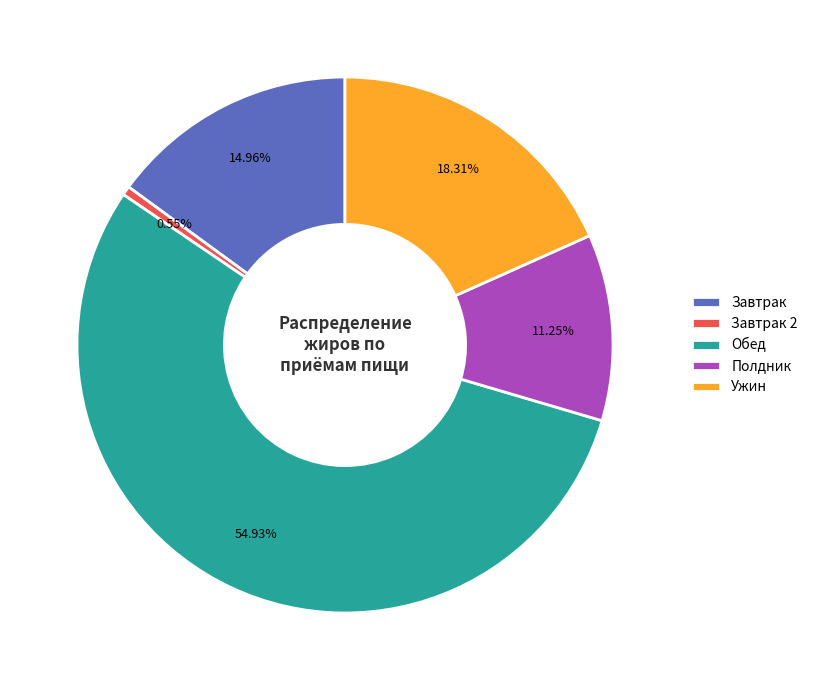

How many segments does this pie chart have?

5